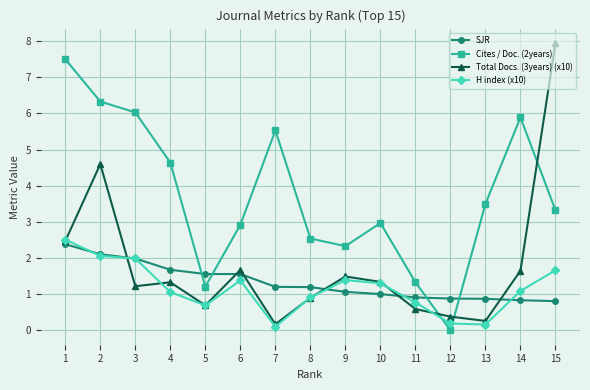

Is the value of Total Docs. (3years) (x10) at 8 greater than the value of H index (x10) at 11?

Yes